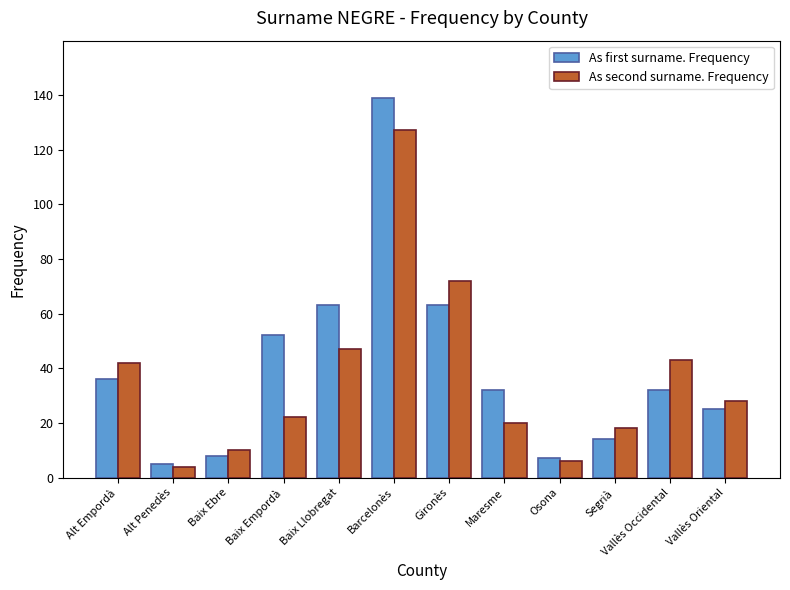

Read the As second surname. Frequency value at Alt Penedès, to the nearest 5.

5